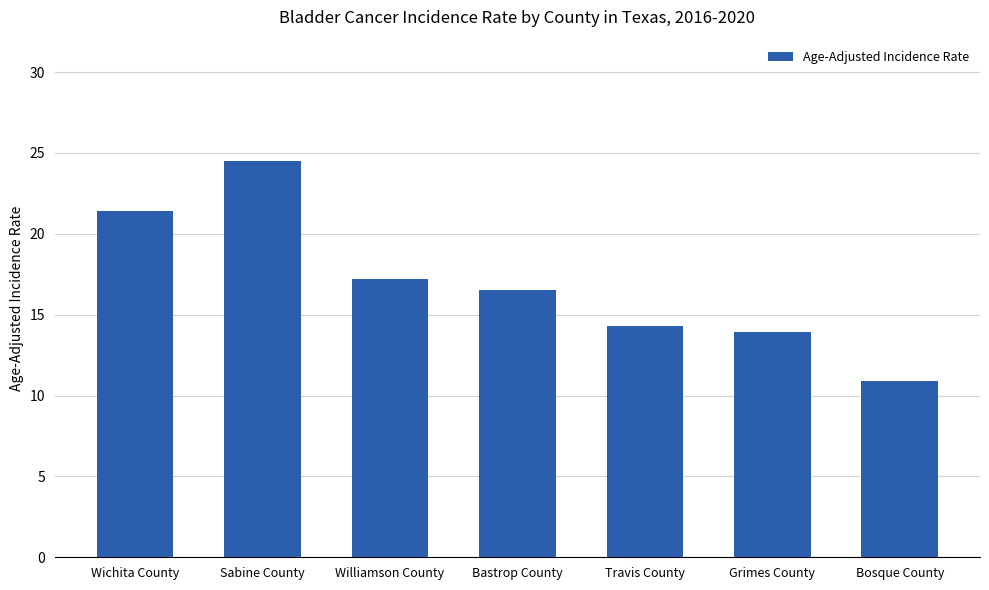

Which category has the highest value across all series?

Sabine County